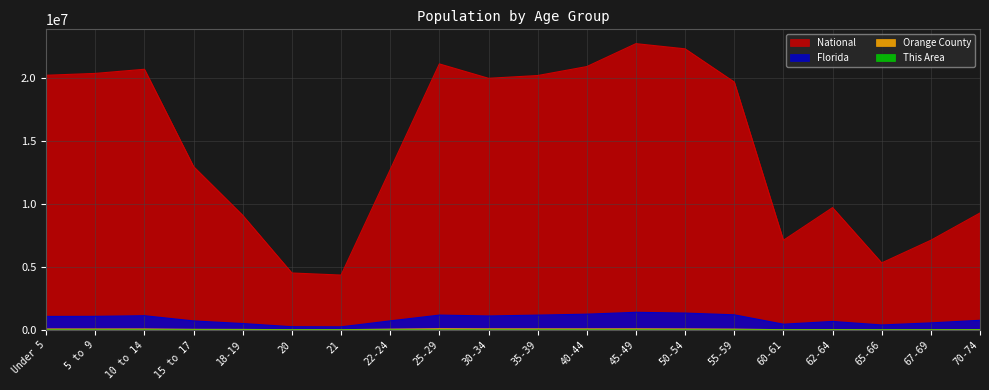

At how many categories does at least one series exceed 15001112?

10